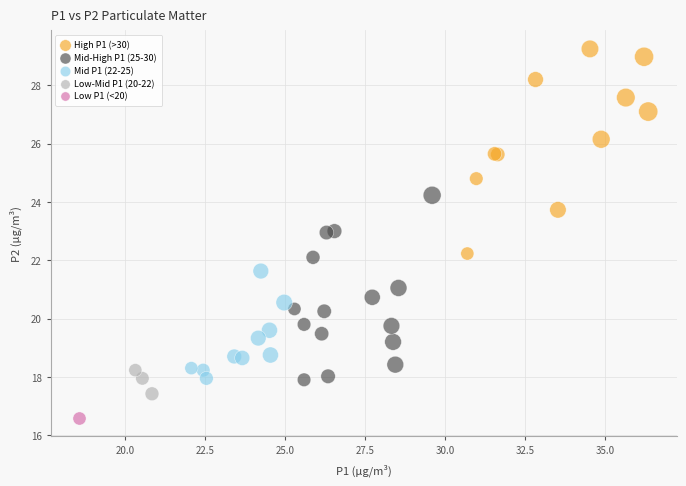

Which series contains the lowest Y value?

Low P1 (<20)